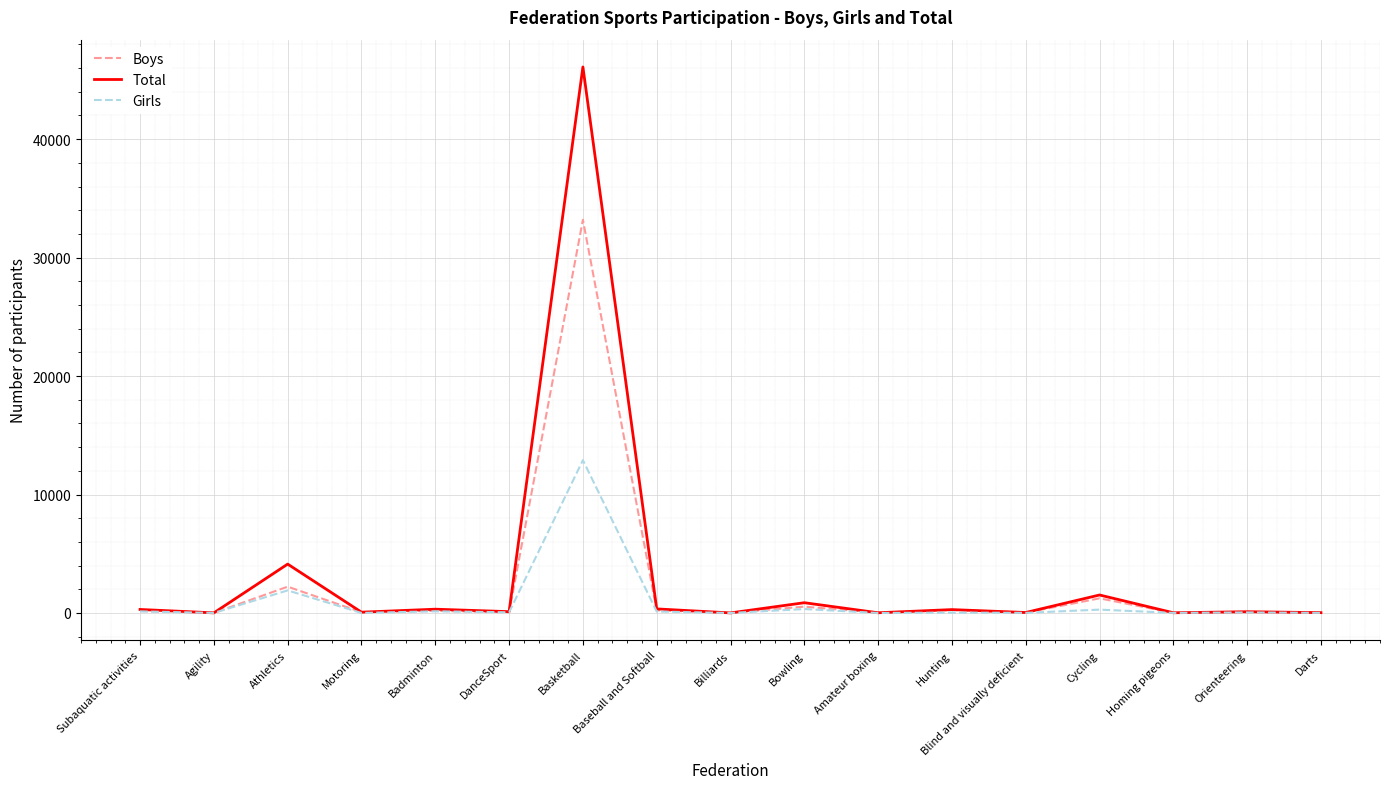

Where is Girls nearest to the value 6450?

Athletics